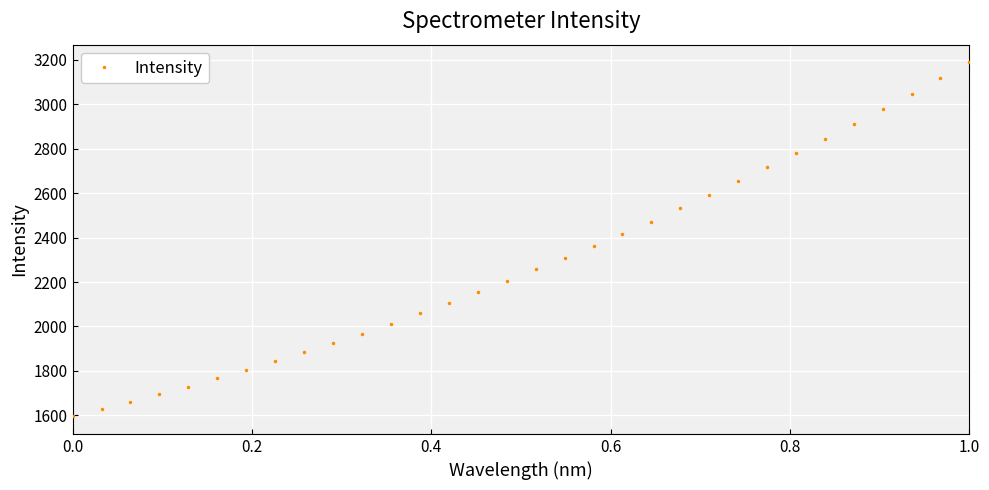

What is the minimum value shown in the chart?

1595.8